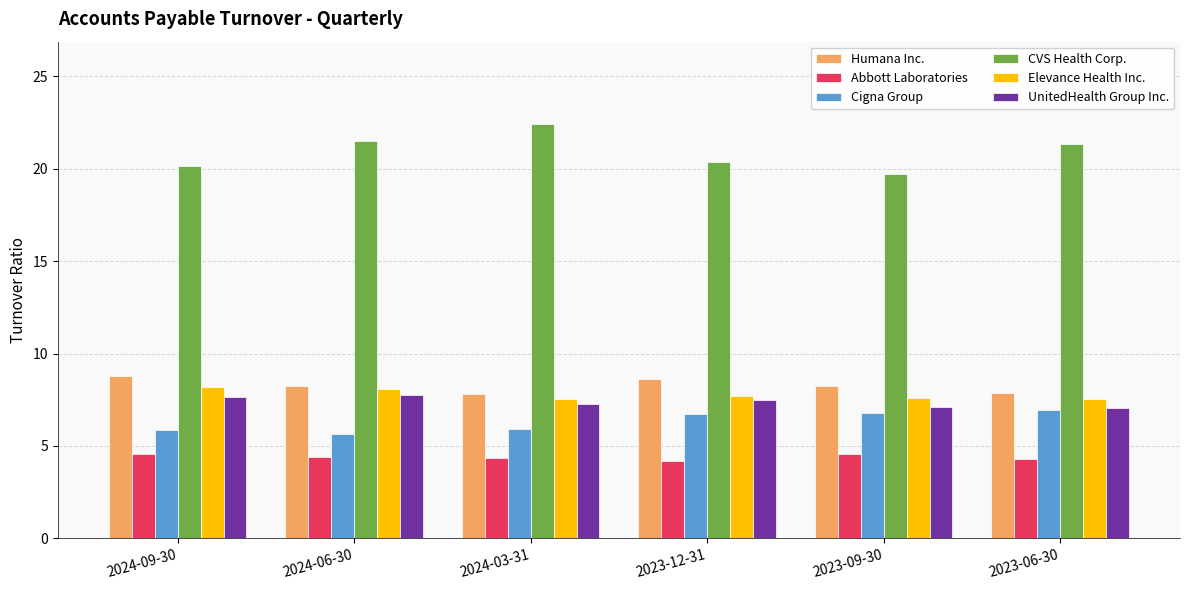

What is the highest value of the CVS Health Corp. series?

22.4